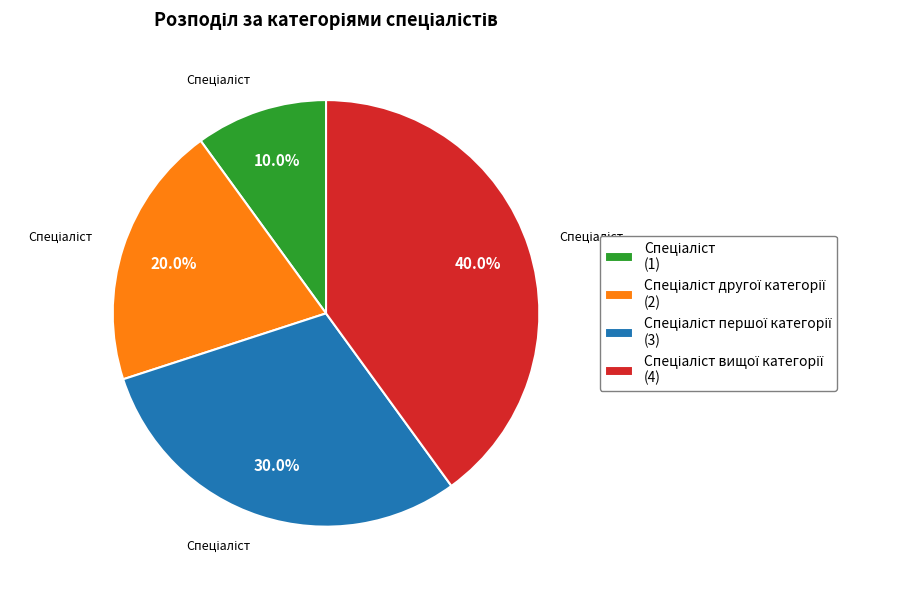

Does any single category account for the majority?

No